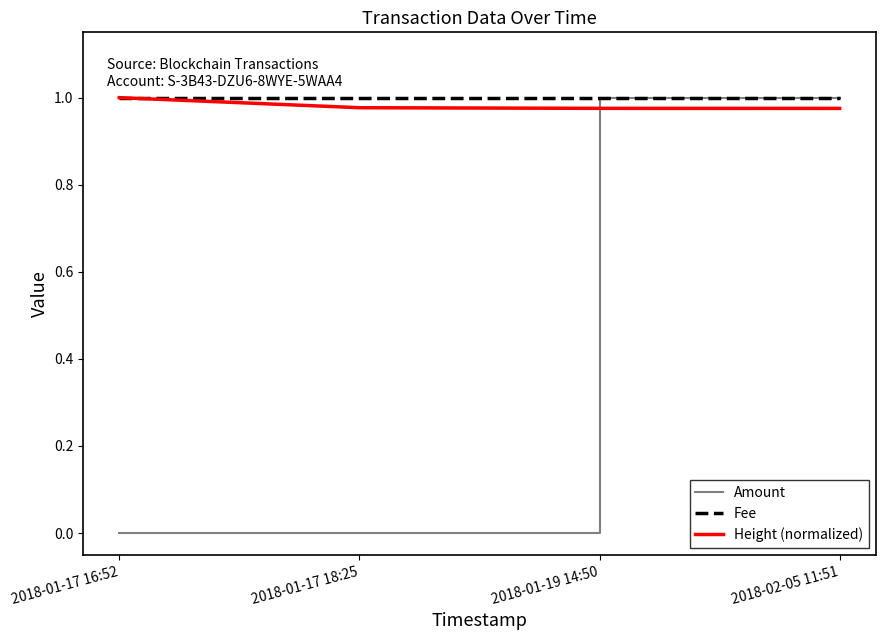

Which series has the largest range (max minus min)?

Amount